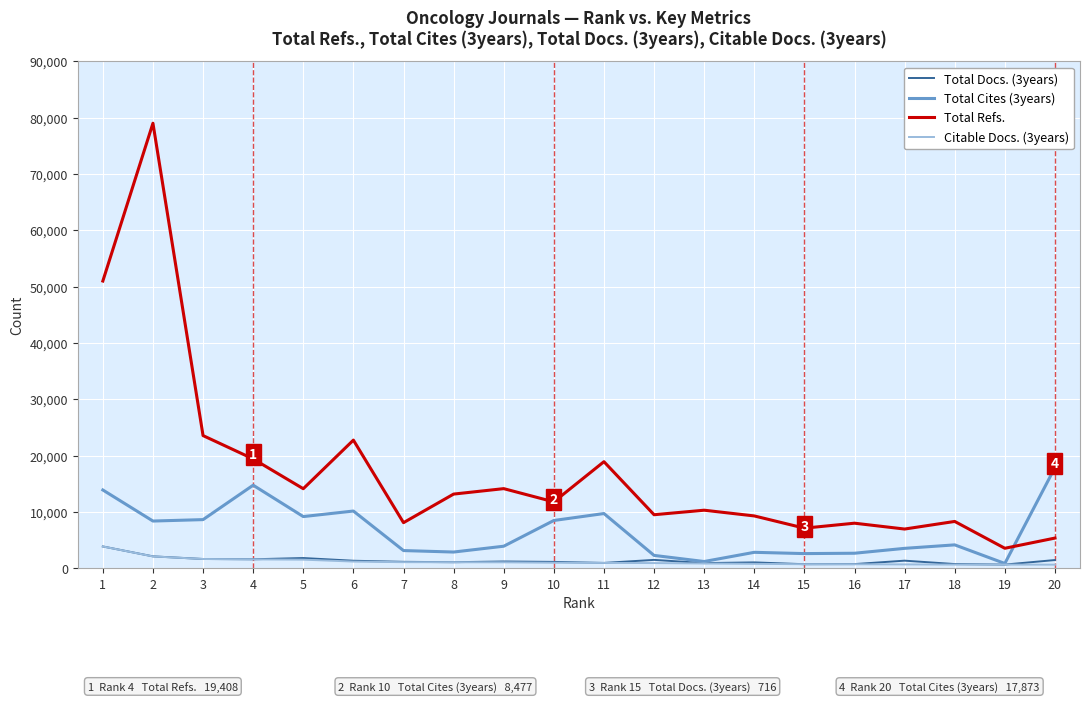

Which series has the largest total across all categories?

Total Refs.